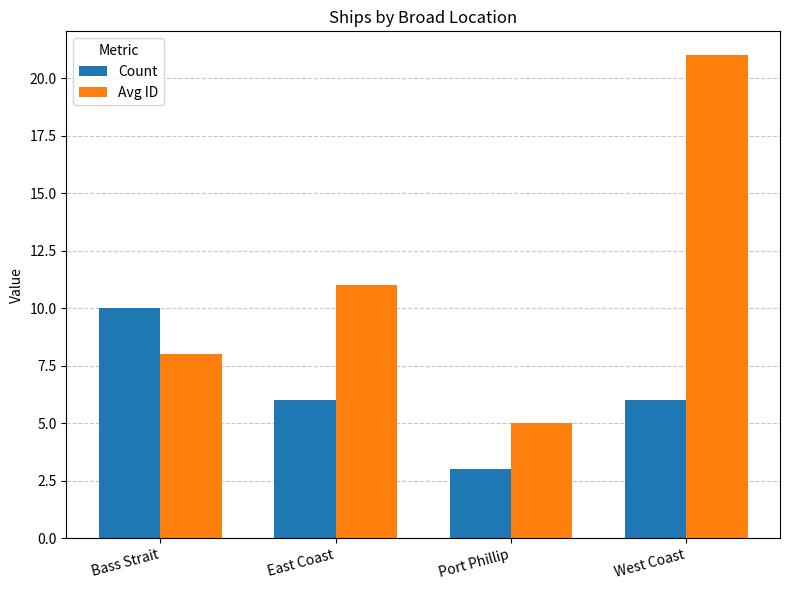

What is the sum of all Avg ID values?

45